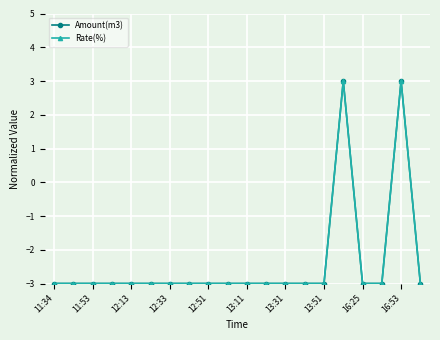

What is the maximum value shown in the chart?

3.0